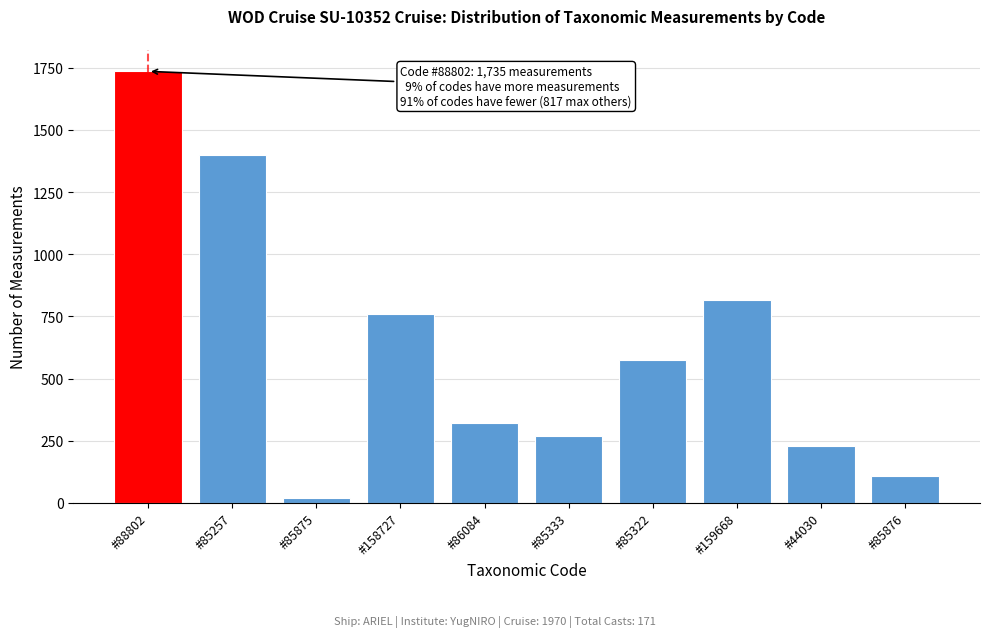

Reading right to left, what are all the values shown in this chart?

109	228	817	575	270	320	759	20	1400	1735